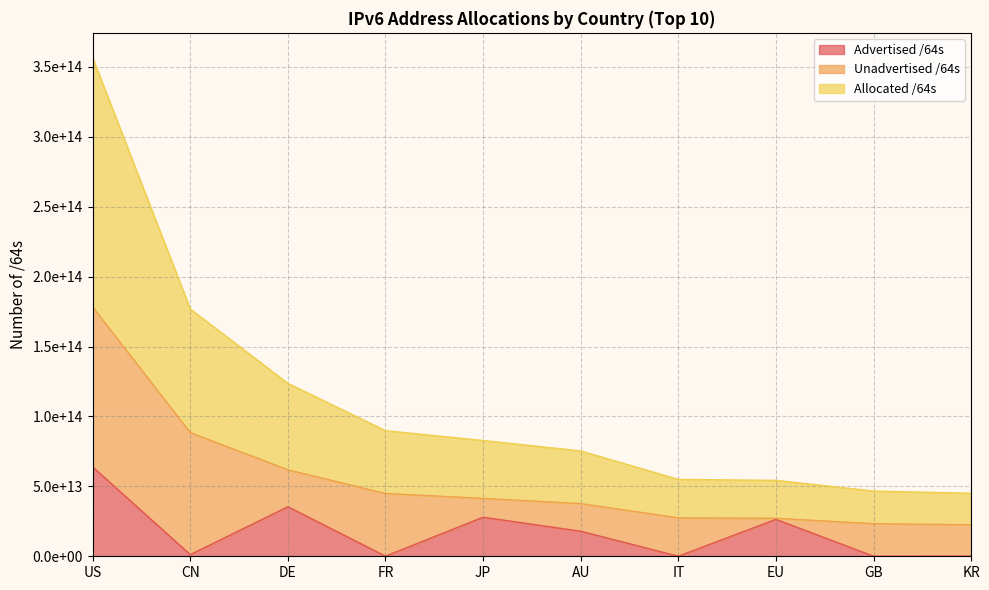

What position from the left is KR?

10